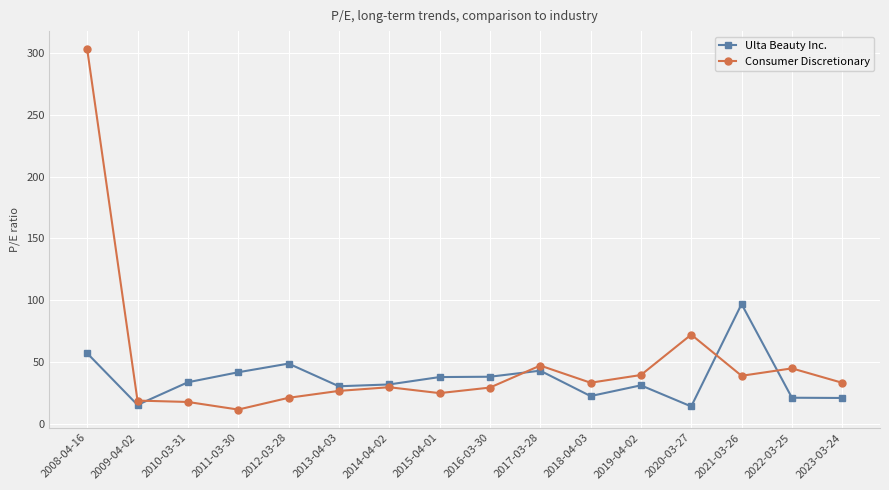

What is the minimum value shown in the chart?

11.4